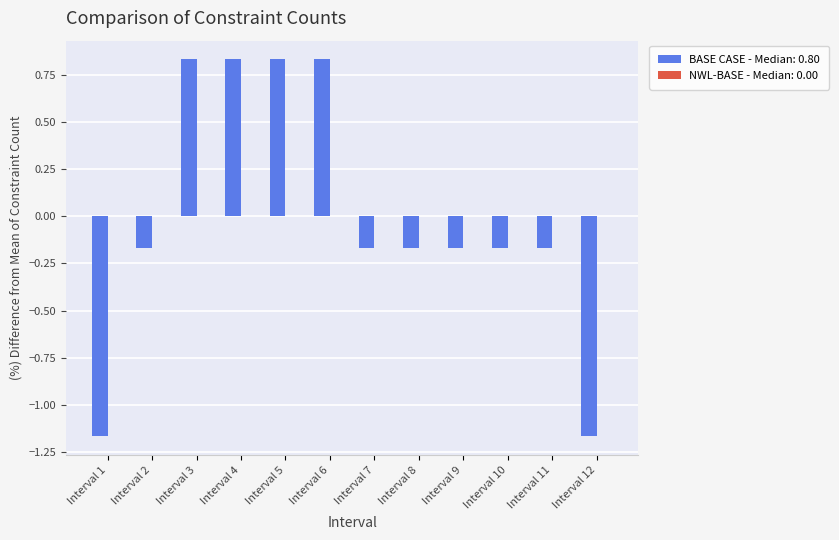

Between Interval 12 and Interval 7, which is larger?

Interval 7